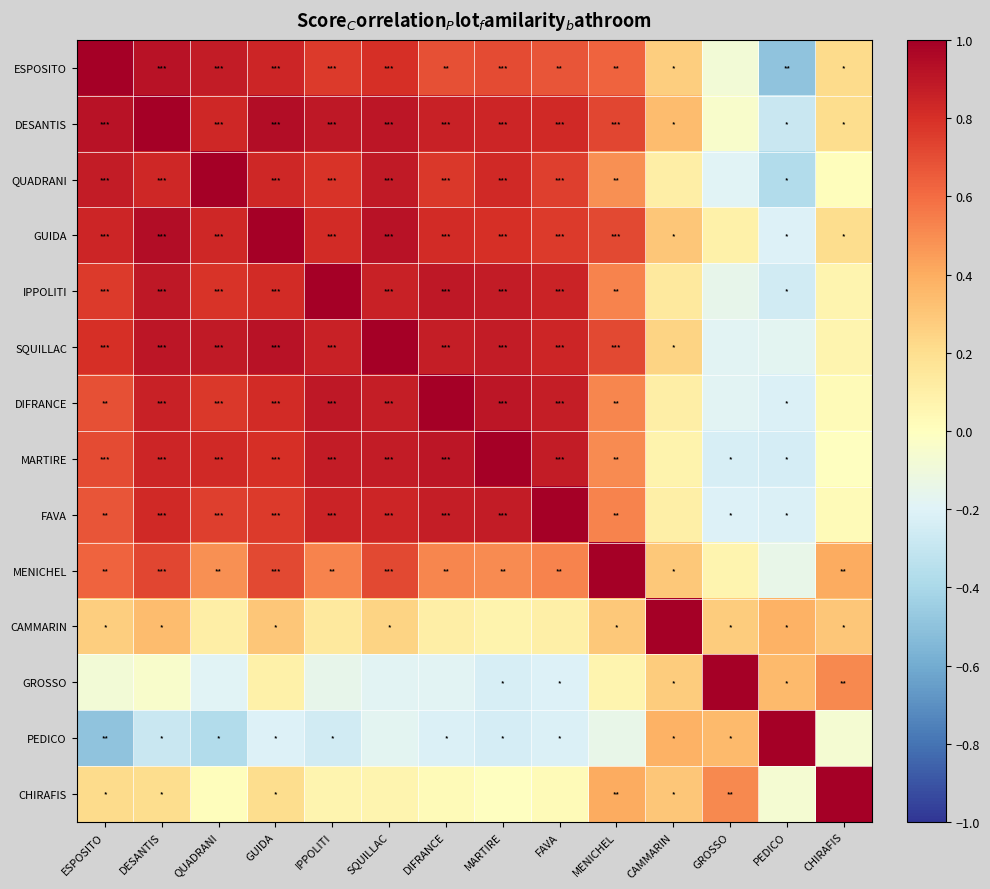

List the series in order of their peak value, lowest first.

ESPOSITO, DESANTIS, QUADRANI, GUIDA, IPPOLITI, SQUILLAC, DIFRANCE, MARTIRE, FAVA, MENICHEL, CAMMARIN, GROSSO, PEDICO, CHIRAFIS